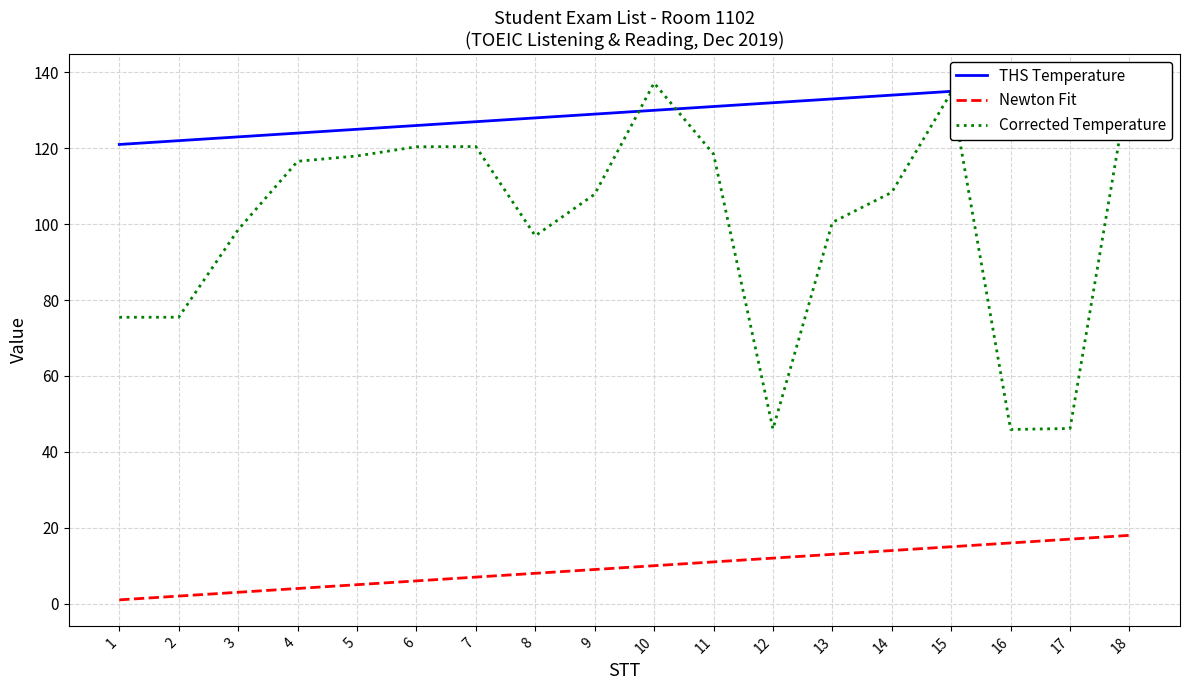

What is the minimum value shown in the chart?

1.0